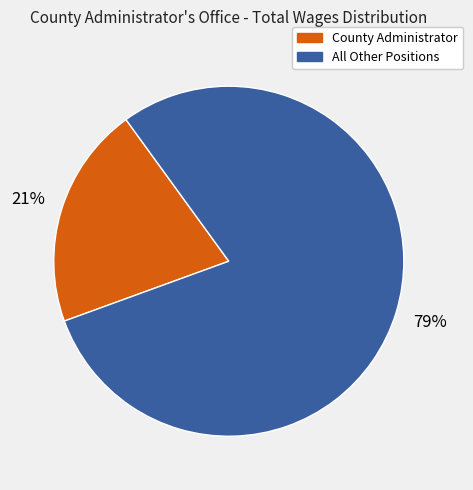

To the nearest percent, what is the average slice percentage?

50%